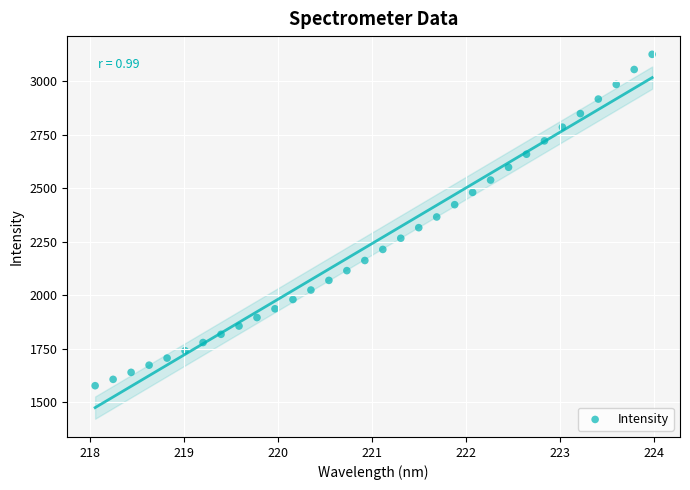

What is the range of X values (max minus min)?

5.9